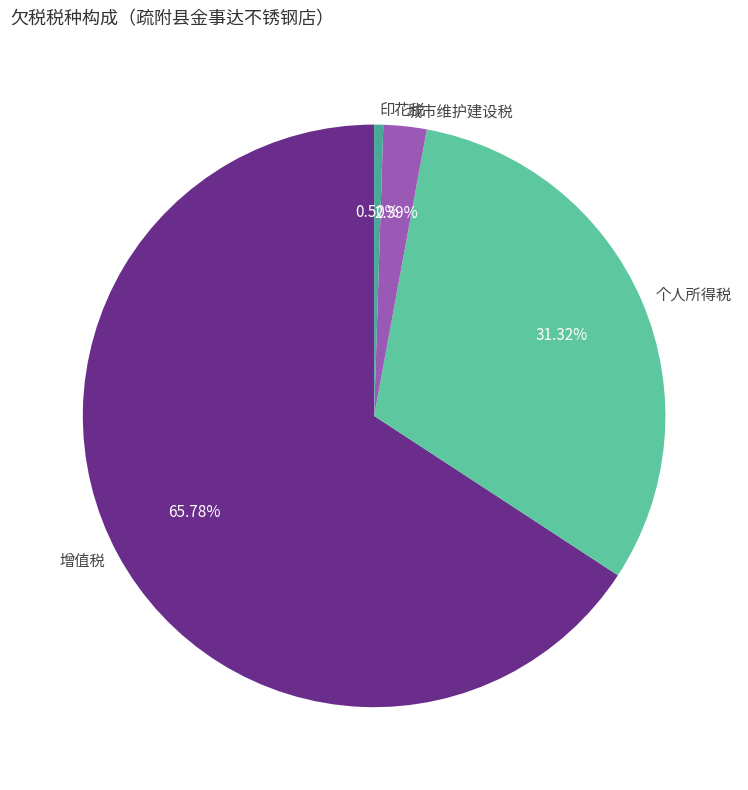

What percentage is the 个人所得税 slice, to the nearest percent?

31%